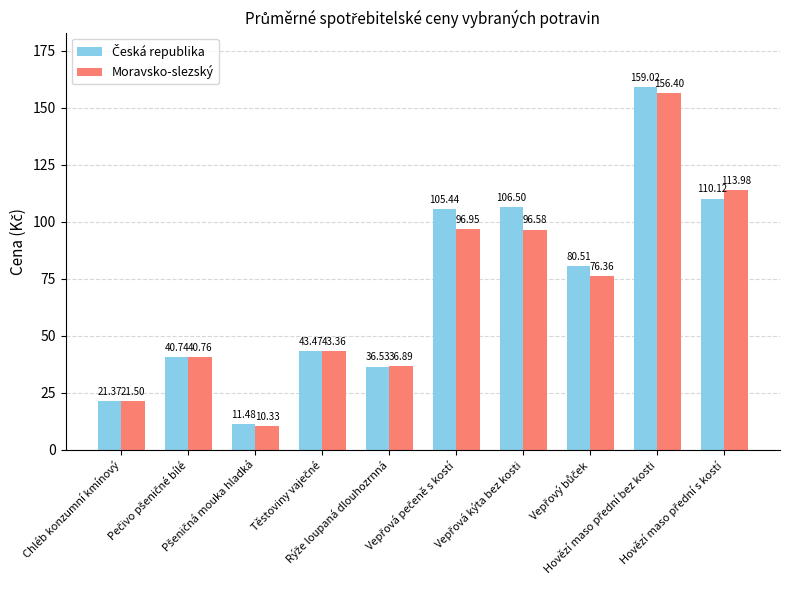

What is the difference between the maximum and second lowest values in the Moravsko-slezský series?

134.9